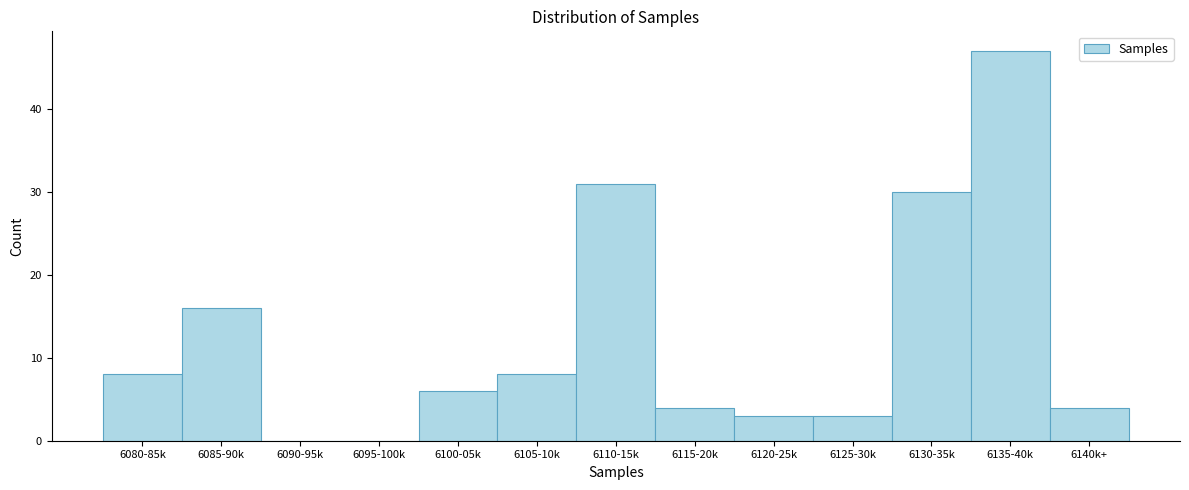

Reading left to right, list all the values displayed in this chart.

6080-85k=8	6085-90k=16	6090-95k=0	6095-100k=0	6100-05k=6	6105-10k=8	6110-15k=31	6115-20k=4	6120-25k=3	6125-30k=3	6130-35k=30	6135-40k=47	6140k+=4